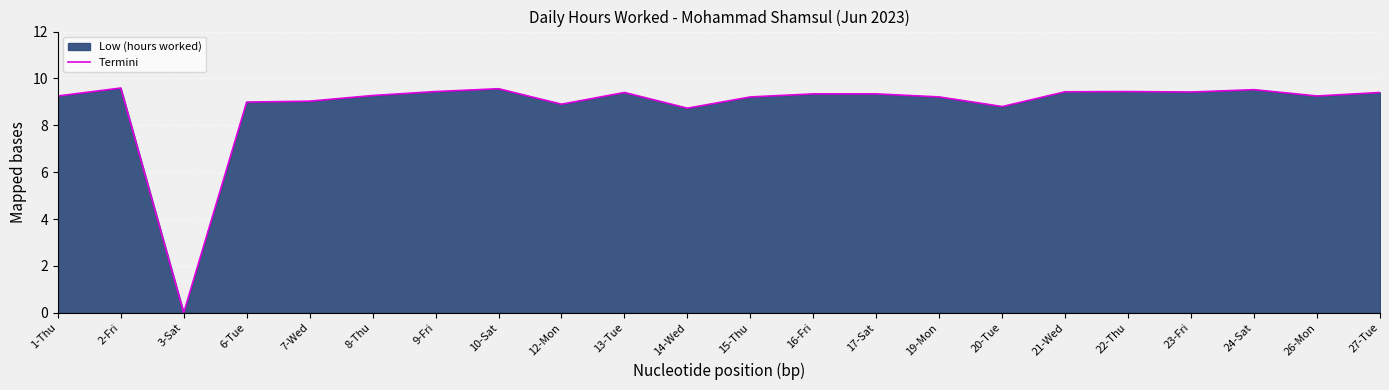

What is the sum of all values?

194.5